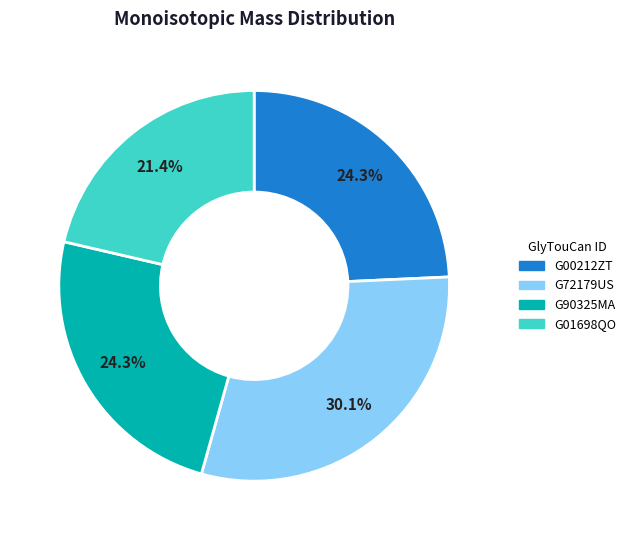

How many slices are in this pie chart?

4